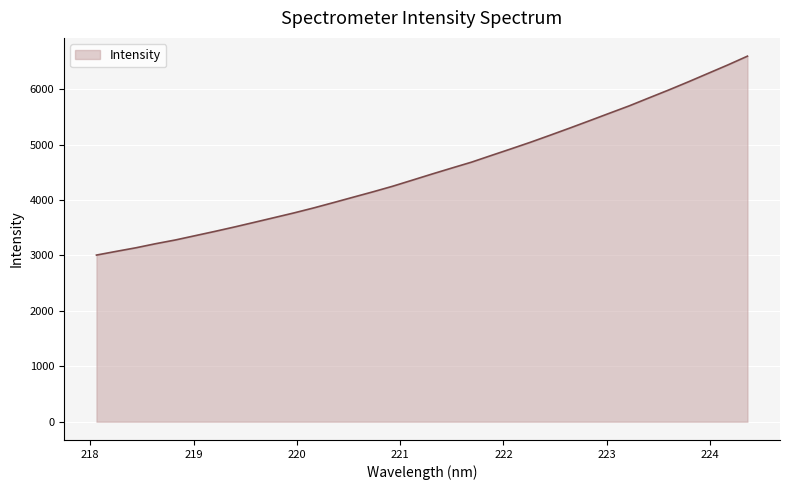

What is the maximum value shown in the chart?

6594.8